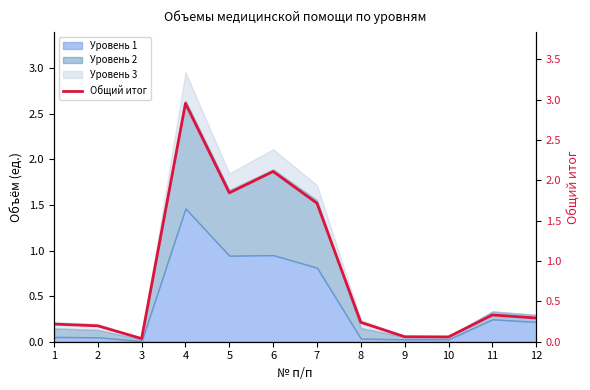

What is the difference between the values at 3 and 8?

0.2